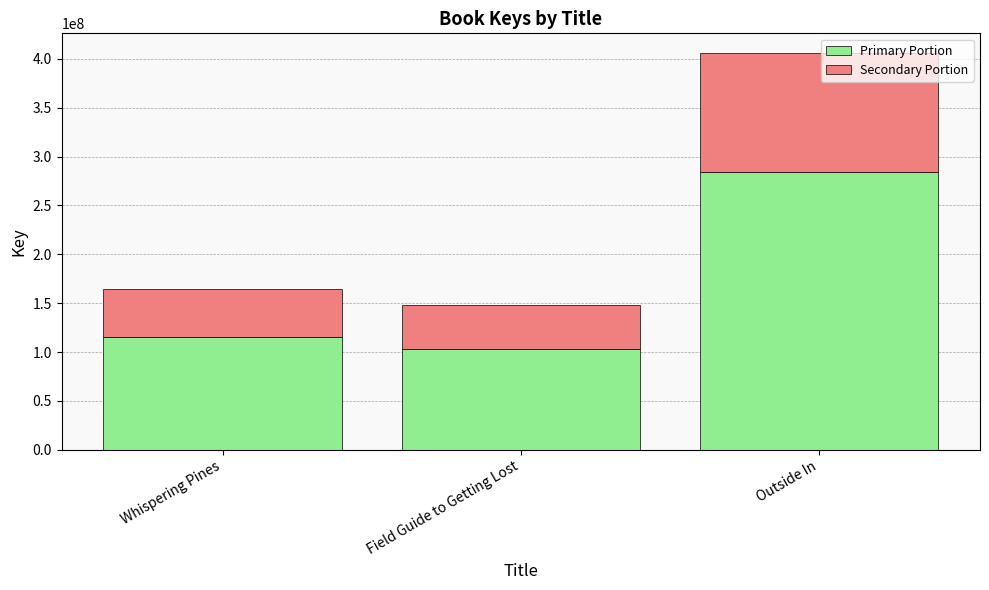

List the labels in order of Primary Portion value, smallest first.

Field Guide to Getting Lost, Whispering Pines, Outside In